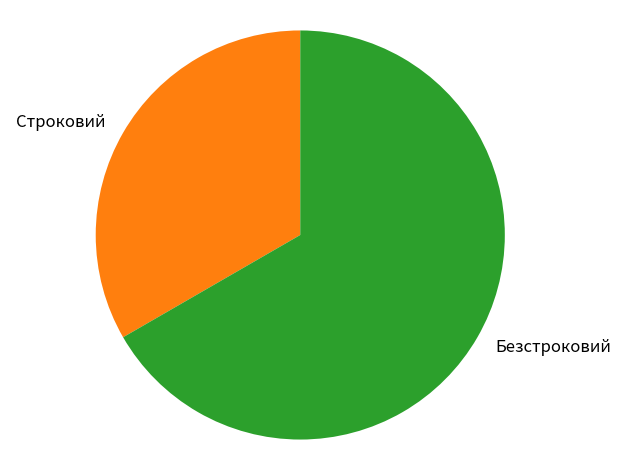

Is the sum of Строковий and Безстроковий greater than half?

Yes